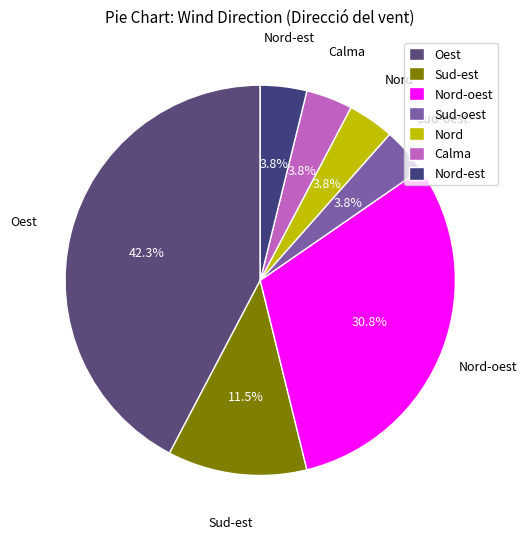

What percentage is NOT represented by Sud-oest?

96.2%